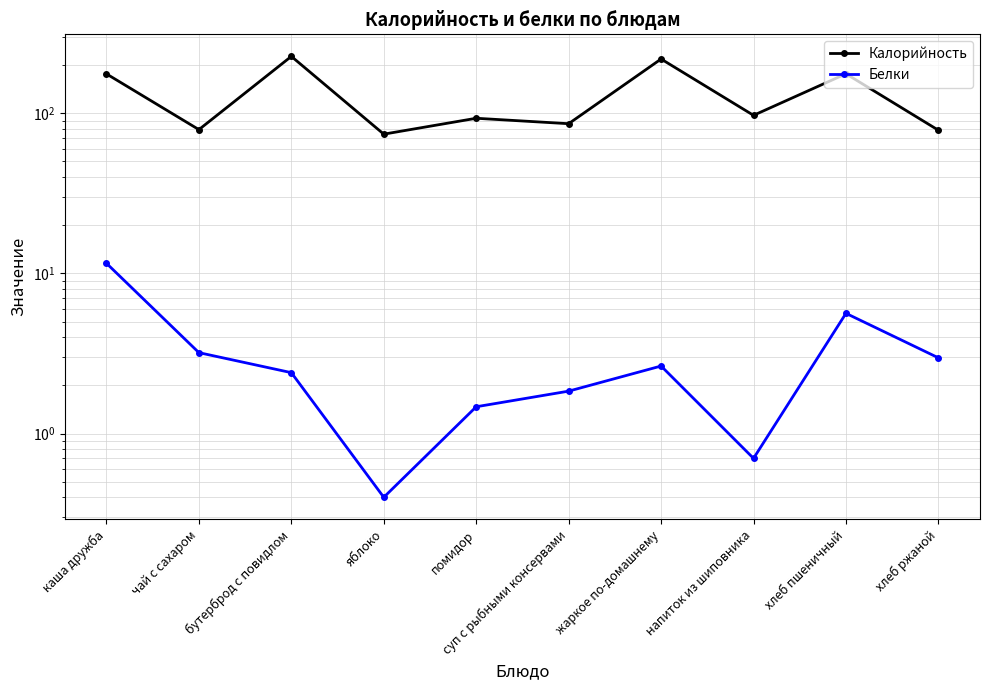

At which category does Белки reach its first local valley?

яблоко